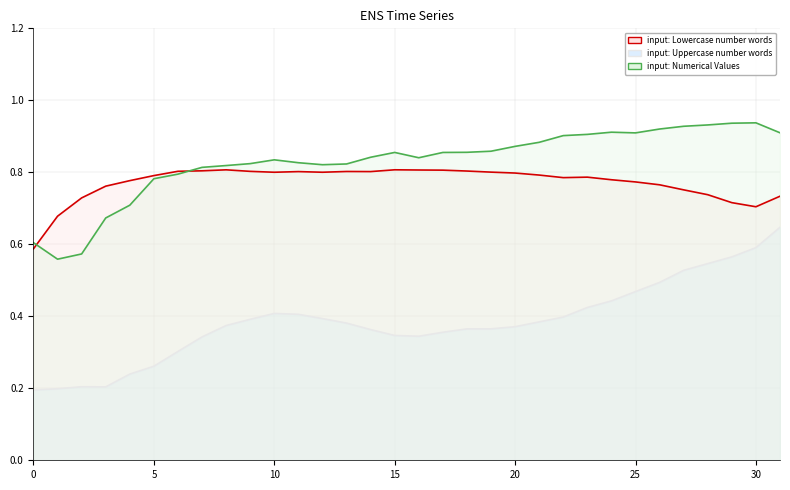

What is the value of the input: Lowercase number words point at the 1st from the left?

0.6